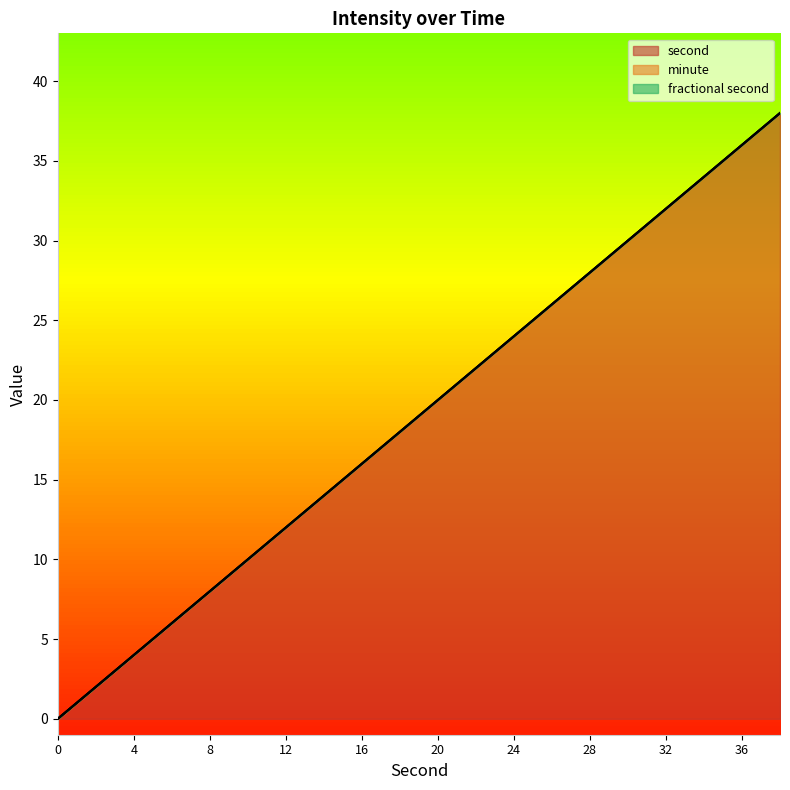

Does the chart display data point markers on the line(s)?

No